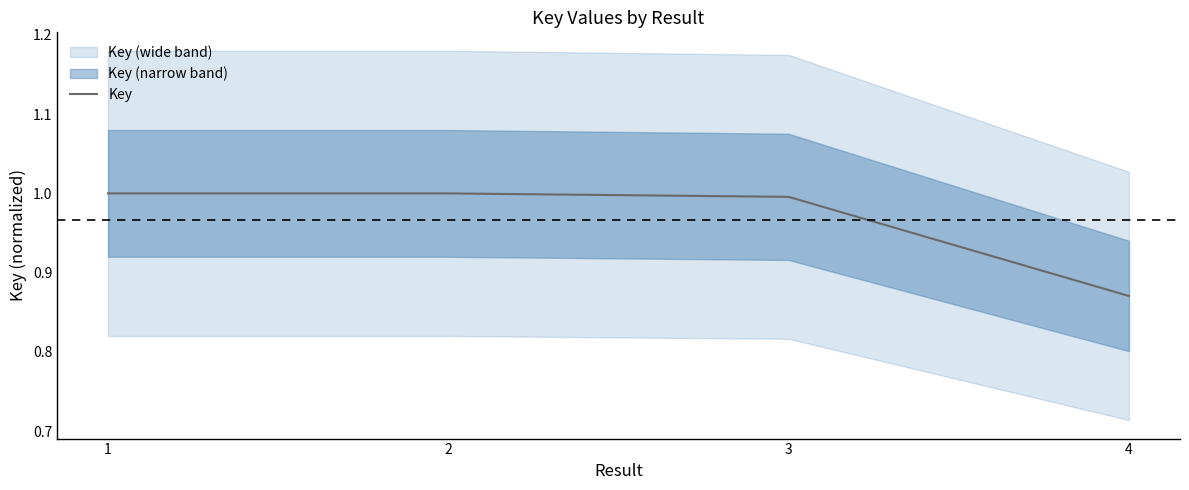

Approximately how many times larger is the value at 2 compared to 1?

1.0